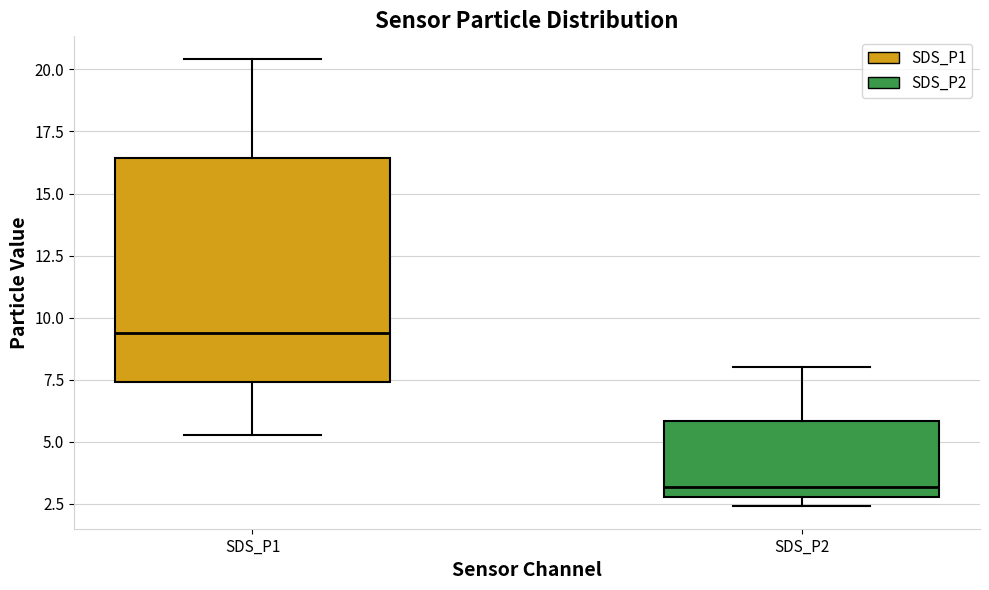

Reading left to right, read every box against the y-axis: the position of its median line, the range the box covers, and the ends of its whiskers. The values are not printed on the chart, so give them approximately, as read against the axis.

SDS_P1: median 9.5, box 7.5 to 16.5, whiskers 5.5 to 20.5
SDS_P2: median 3.0 (just above the box's lower edge), box 3.0 to 6.0, whiskers 2.5 to 8.0